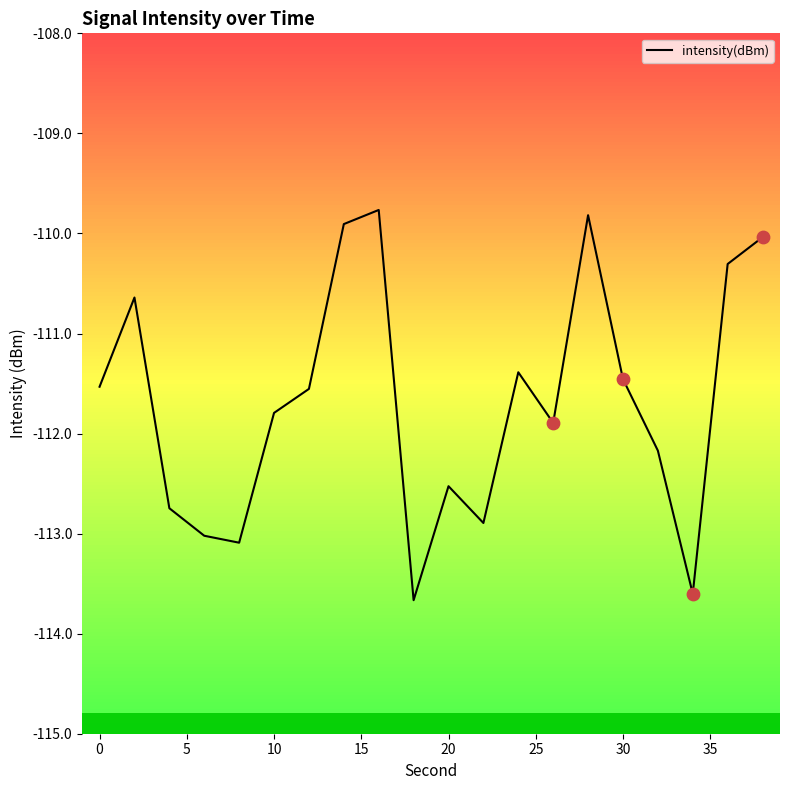

What is the smallest value displayed?

-113.7